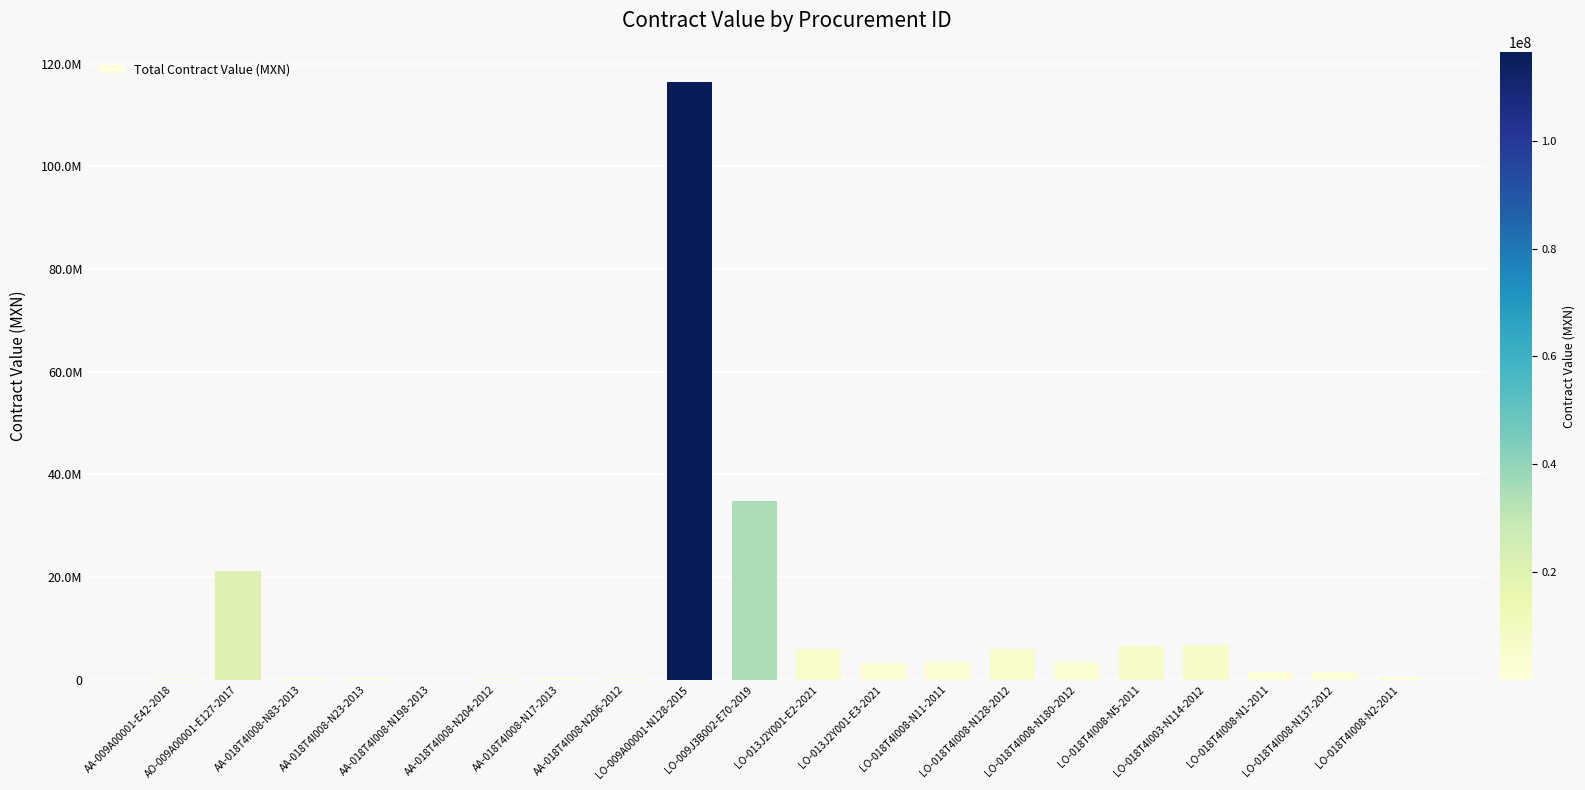

Reading left to right, what are all the values shown in this chart?

AA-009A00001-E42-2018=142854.1	AO-009A00001-E127-2017=21118432.1	AA-018T4I008-N83-2013=336400.0	AA-018T4I008-N23-2013=310078.3	AA-018T4I008-N198-2013=45500.0	AA-018T4I008-N204-2012=198554.0	AA-018T4I008-N17-2013=379824.7	AA-018T4I008-N206-2012=140098.0	LO-009A00001-N128-2015=116471281.7	LO-009J3B002-E70-2019=34777096.7	LO-013J2Y001-E2-2021=5962299.0	LO-013J2Y001-E3-2021=3258506.8	LO-018T4I008-N11-2011=3481911.1	LO-018T4I008-N128-2012=5966524.2	LO-018T4I008-N180-2012=3376452.0	LO-018T4I008-N5-2011=6481910.9	LO-018T4I003-N114-2012=6730472.2	LO-018T4I008-N1-2011=1546765.6	LO-018T4I008-N137-2012=1593215.0	LO-018T4I008-N2-2011=446600.7